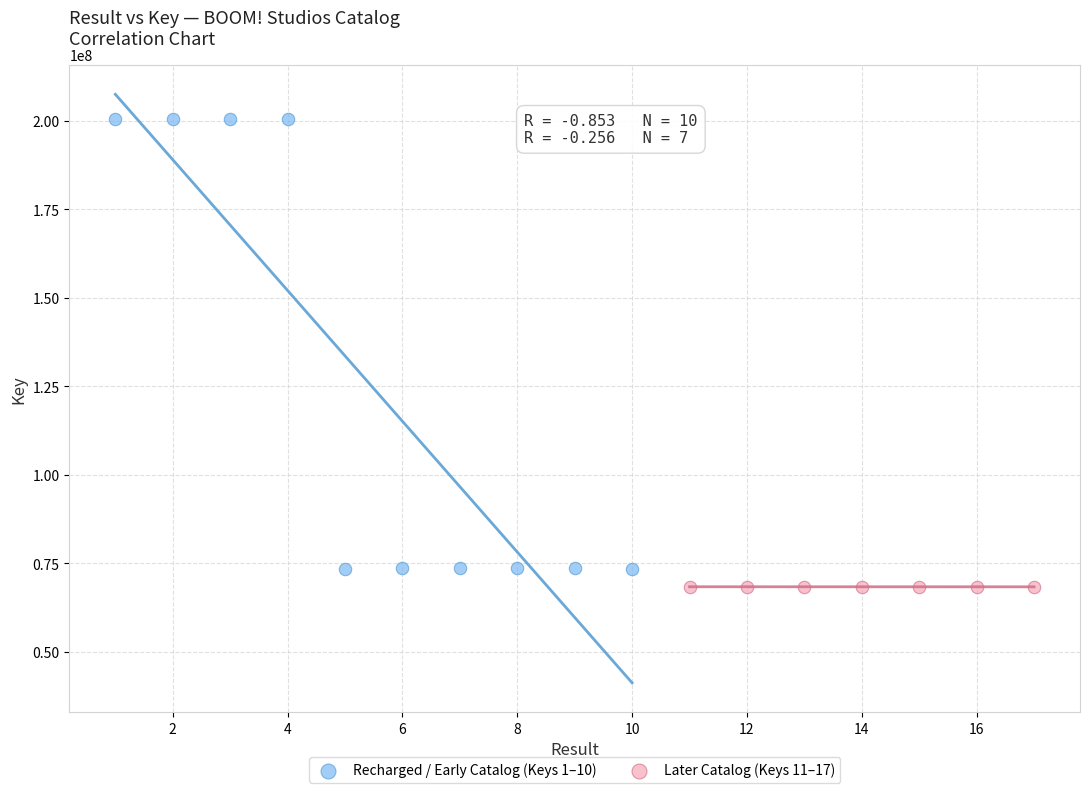

Which series reaches the maximum Y coordinate?

Recharged / Early Catalog (Keys 1–10)